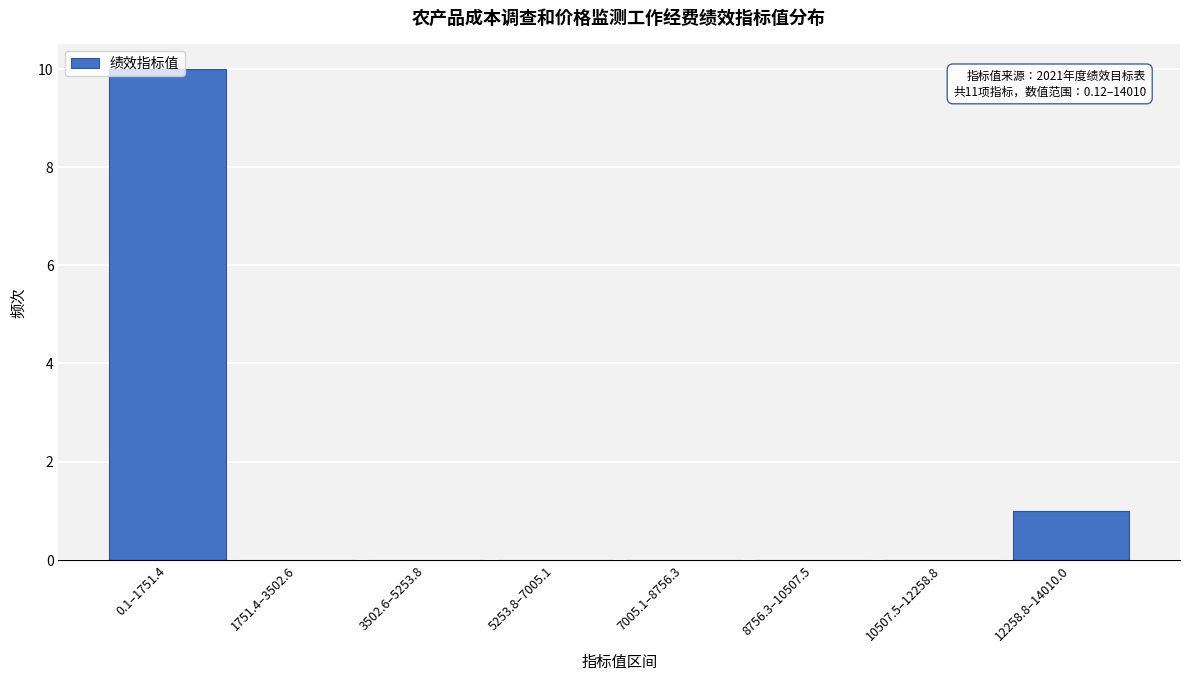

Between 10507.5–12258.8 and 0.1–1751.4, which is larger?

0.1–1751.4